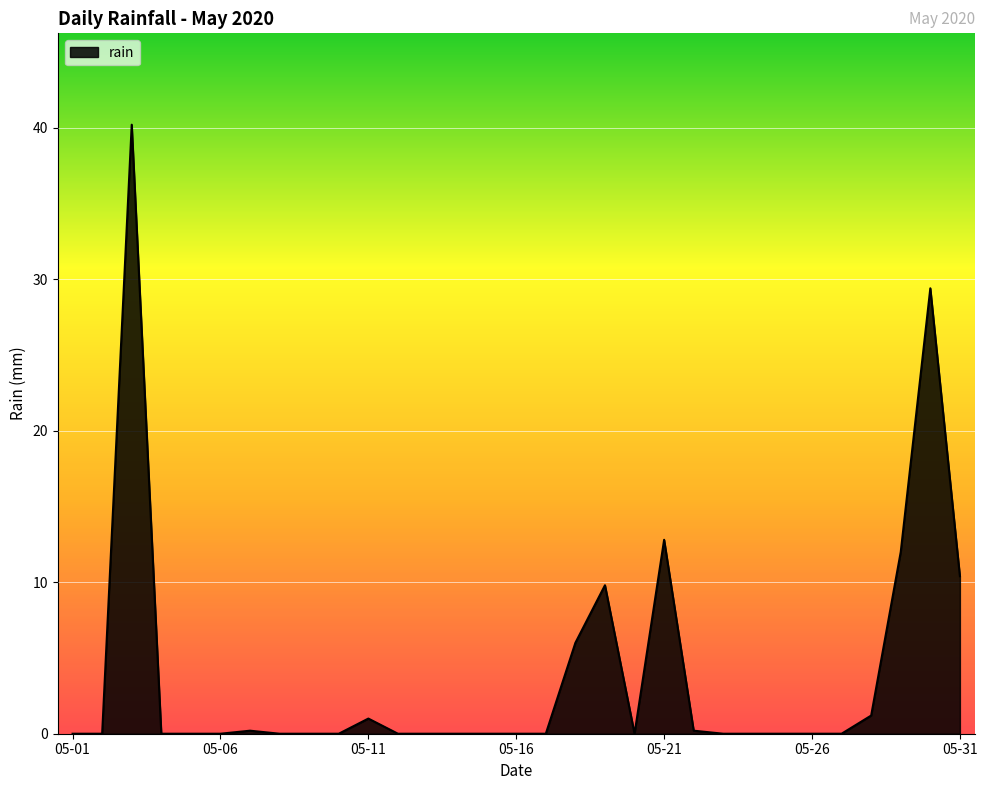

What is the maximum value shown in the chart?

40.2